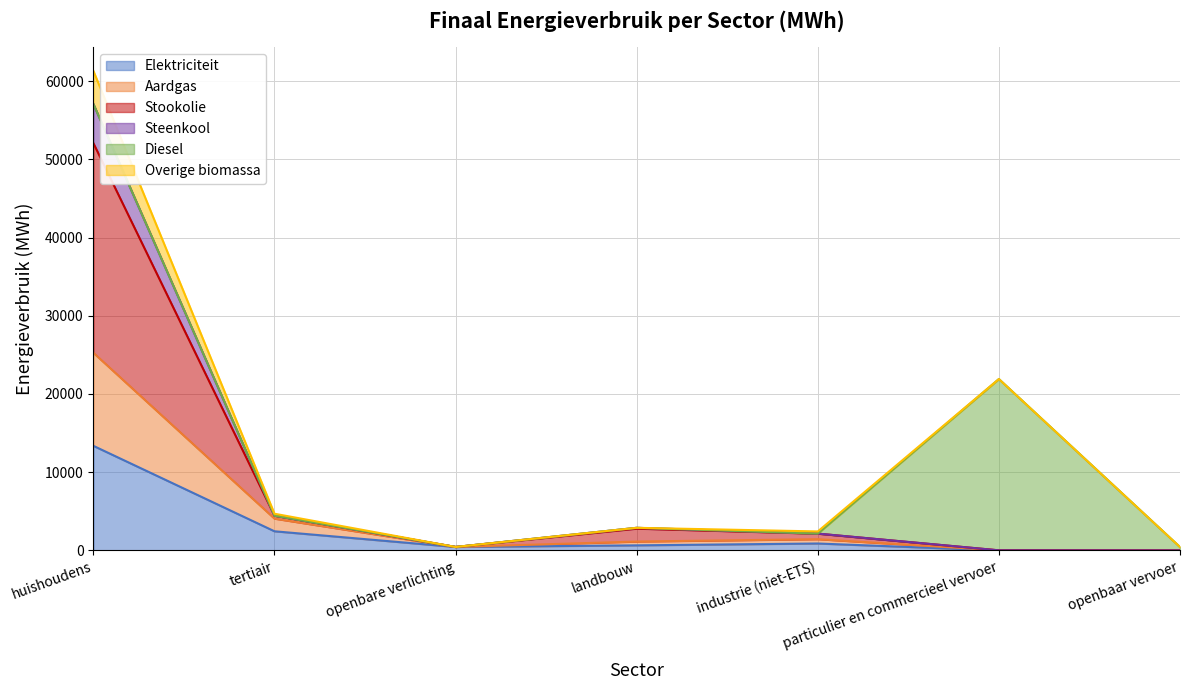

What position from the left is tertiair?

2